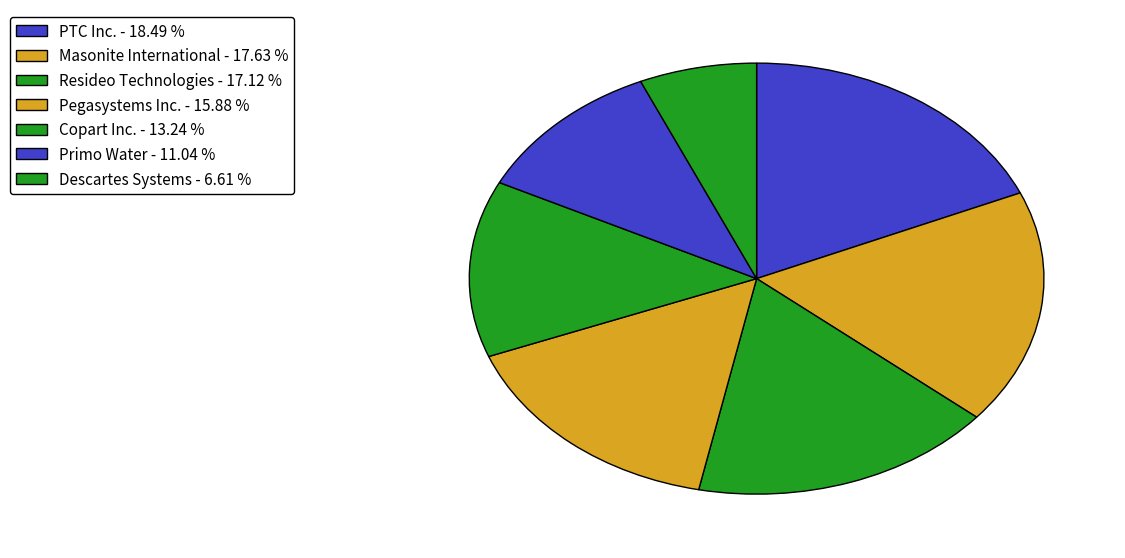

How many slices are in this pie chart?

7